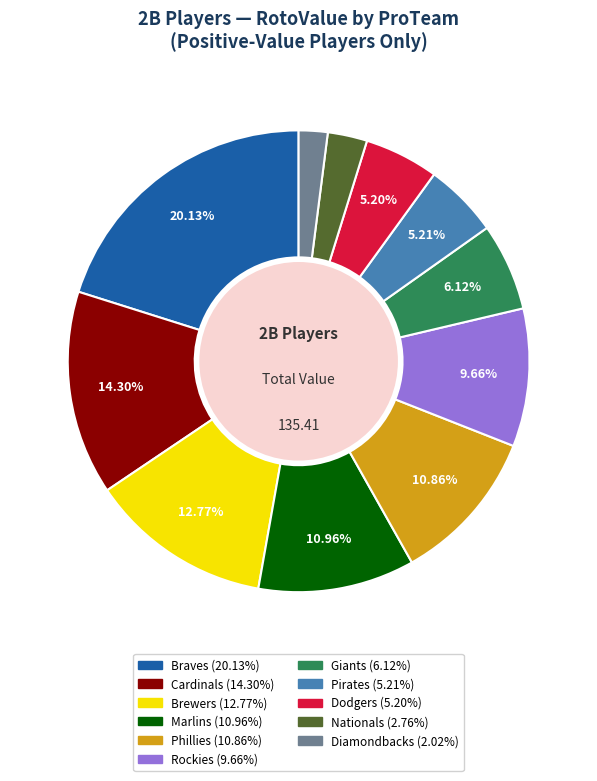

To the nearest percent, what is the average slice percentage?

9%